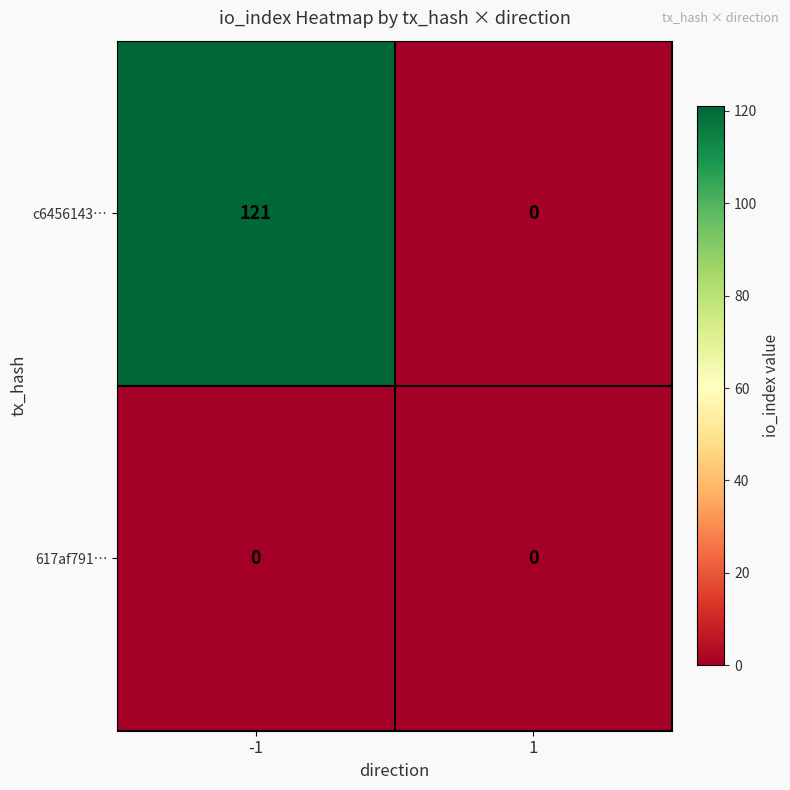

Count the number of categories in the chart.

2